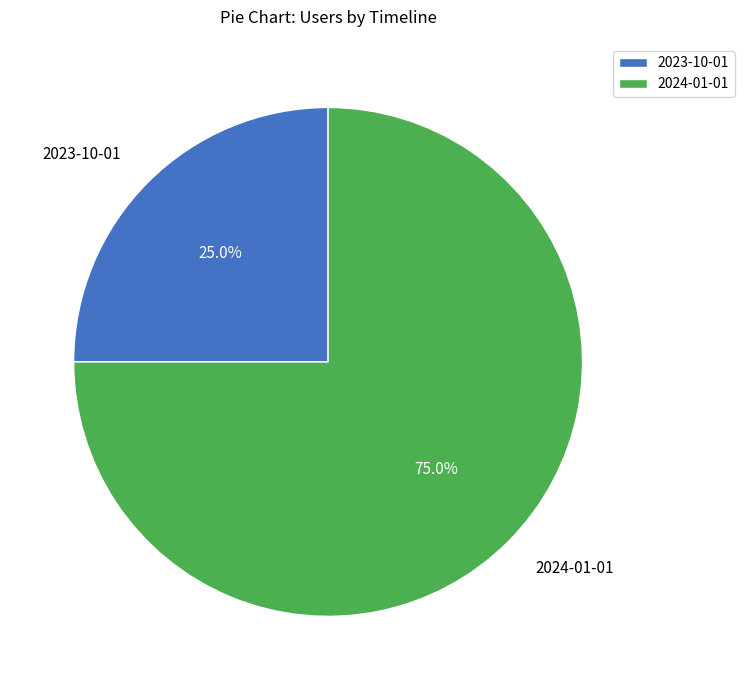

What is the total percentage of 2024-01-01 and 2023-10-01?

100.0%